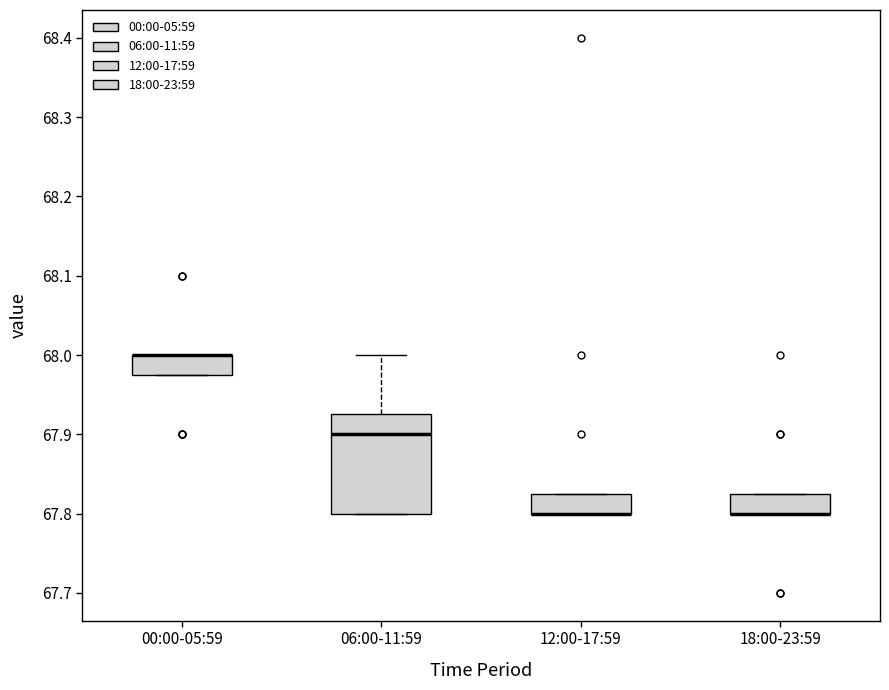

Comparing the boxes themselves (not the whiskers), which one is the tallest?

06:00-11:59